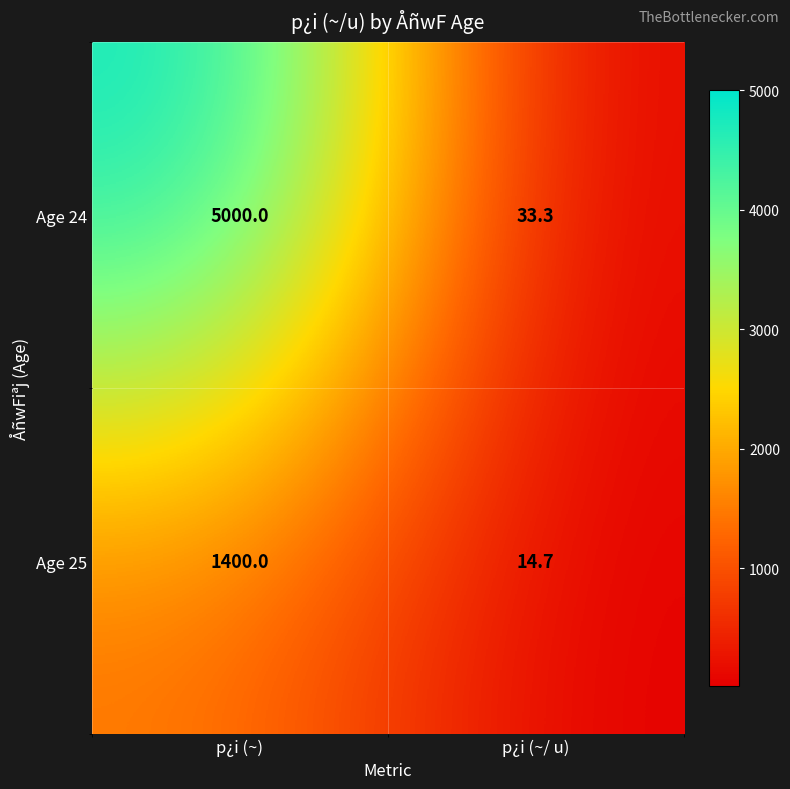

What is the difference between the highest and lowest values at p¿i (~)?

3600.0